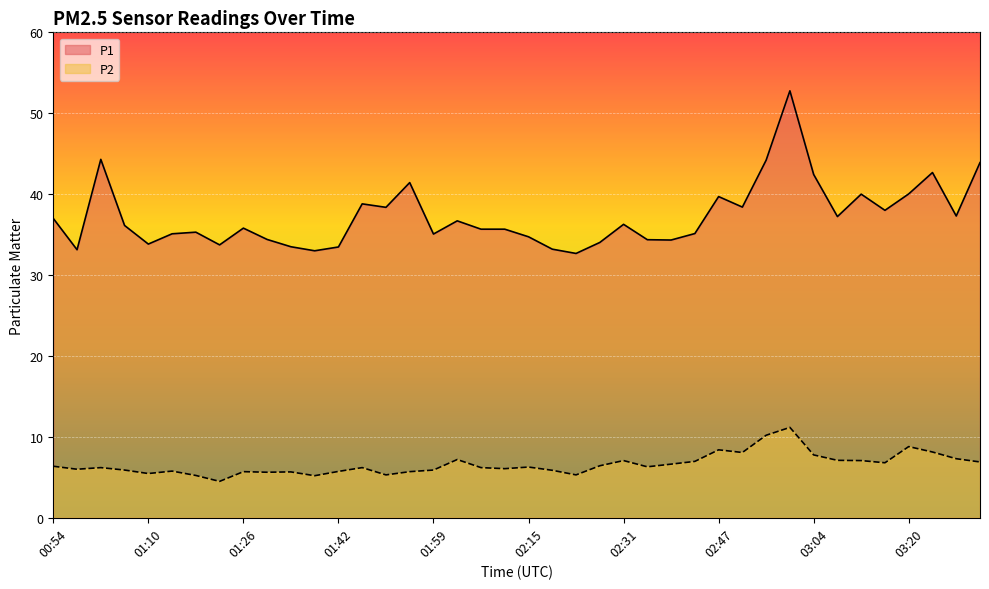

Does the chart display data point markers on the line(s)?

No